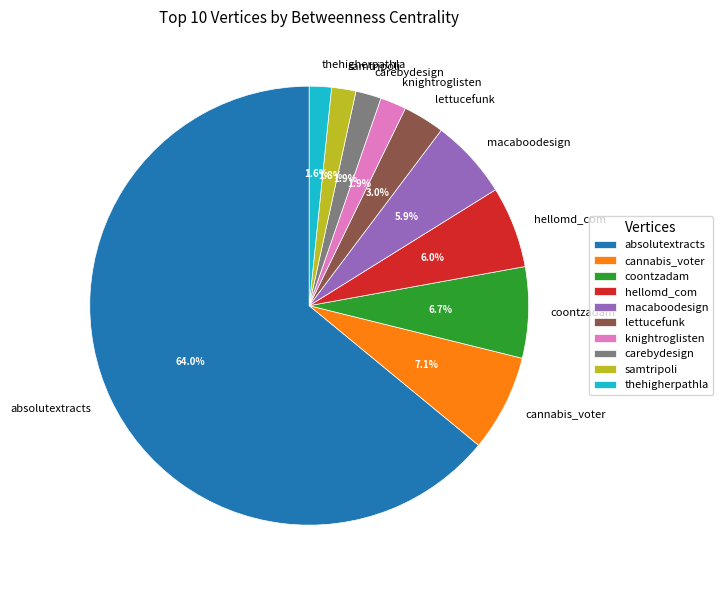

How many segments does this pie chart have?

10